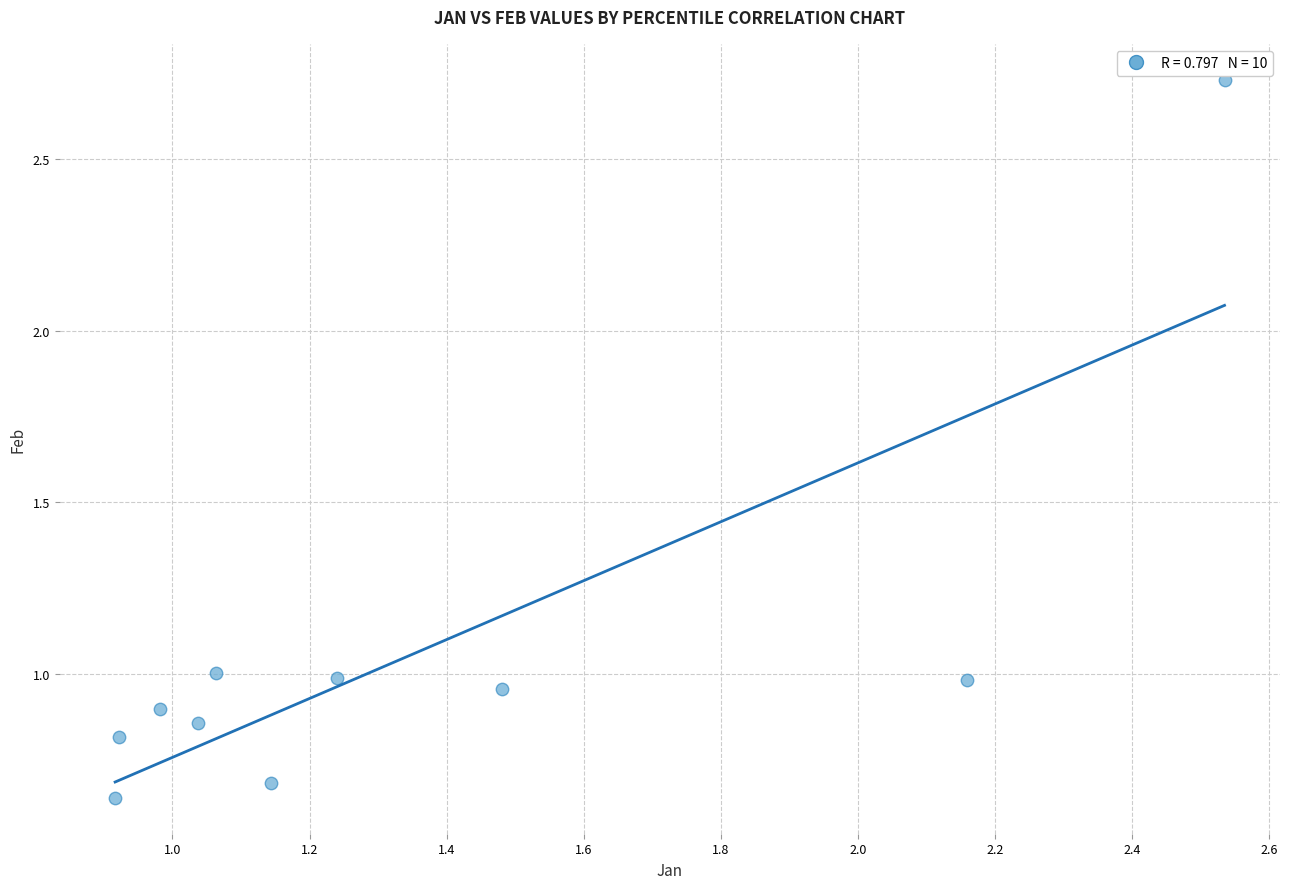

What is the range of Y values (max minus min)?

2.1